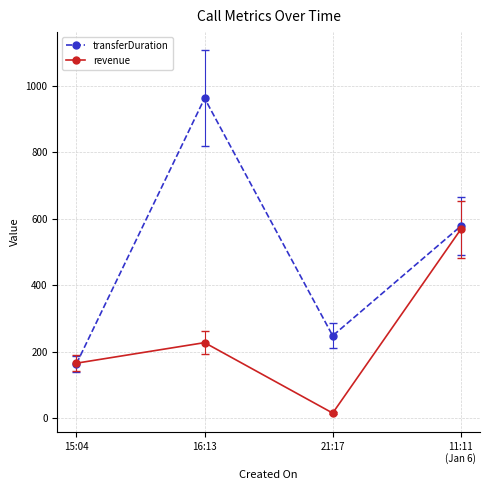

At how many categories does at least one series exceed 319?

2